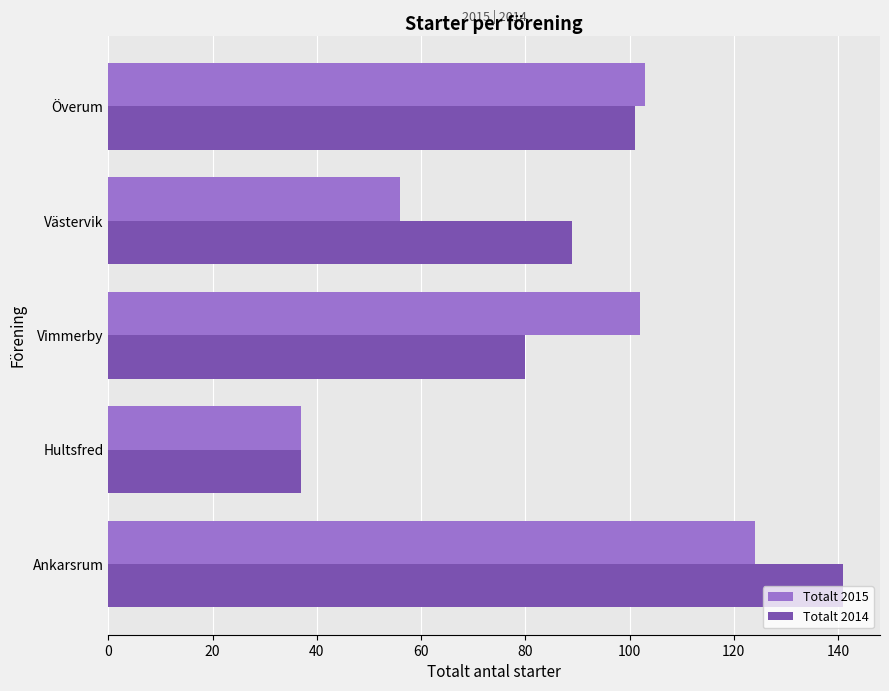

Which label corresponds to the largest value in the chart?

Ankarsrum